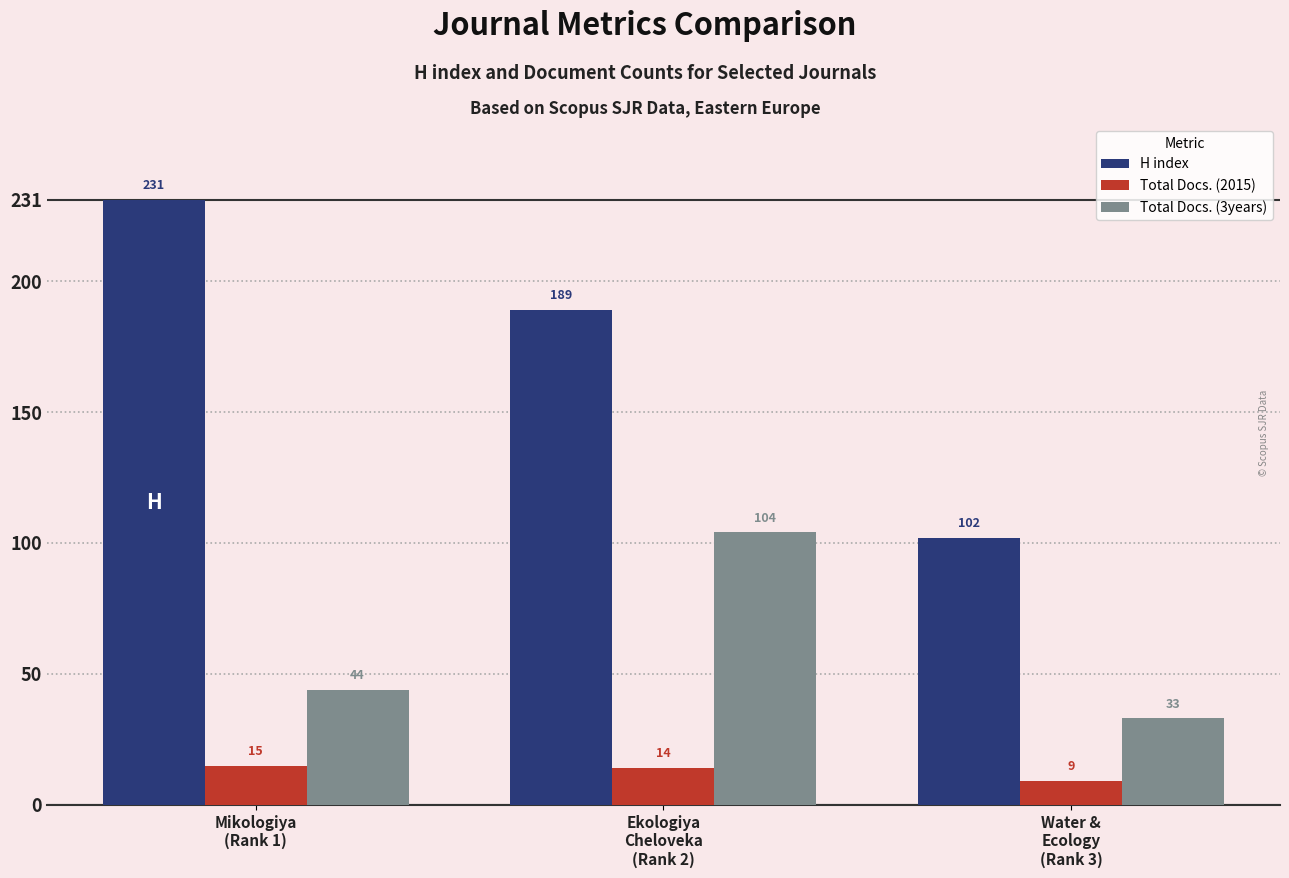

How many data points in H index are less than 189?

1